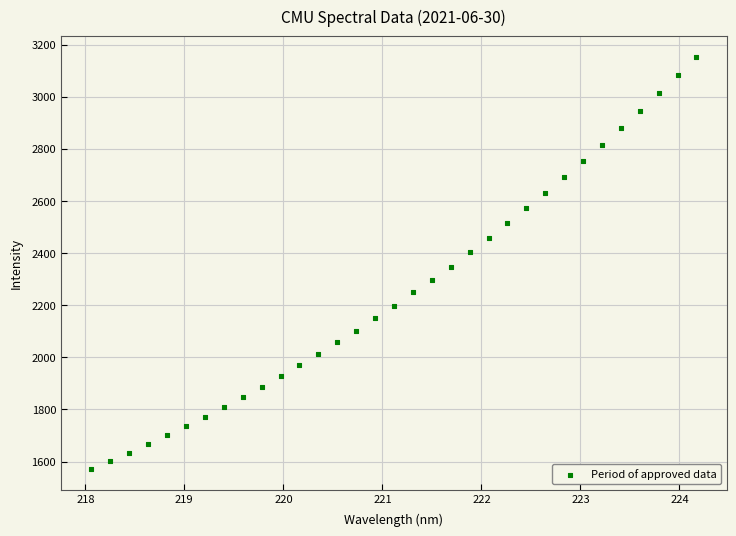

What is the range of X values (max minus min)?

6.1